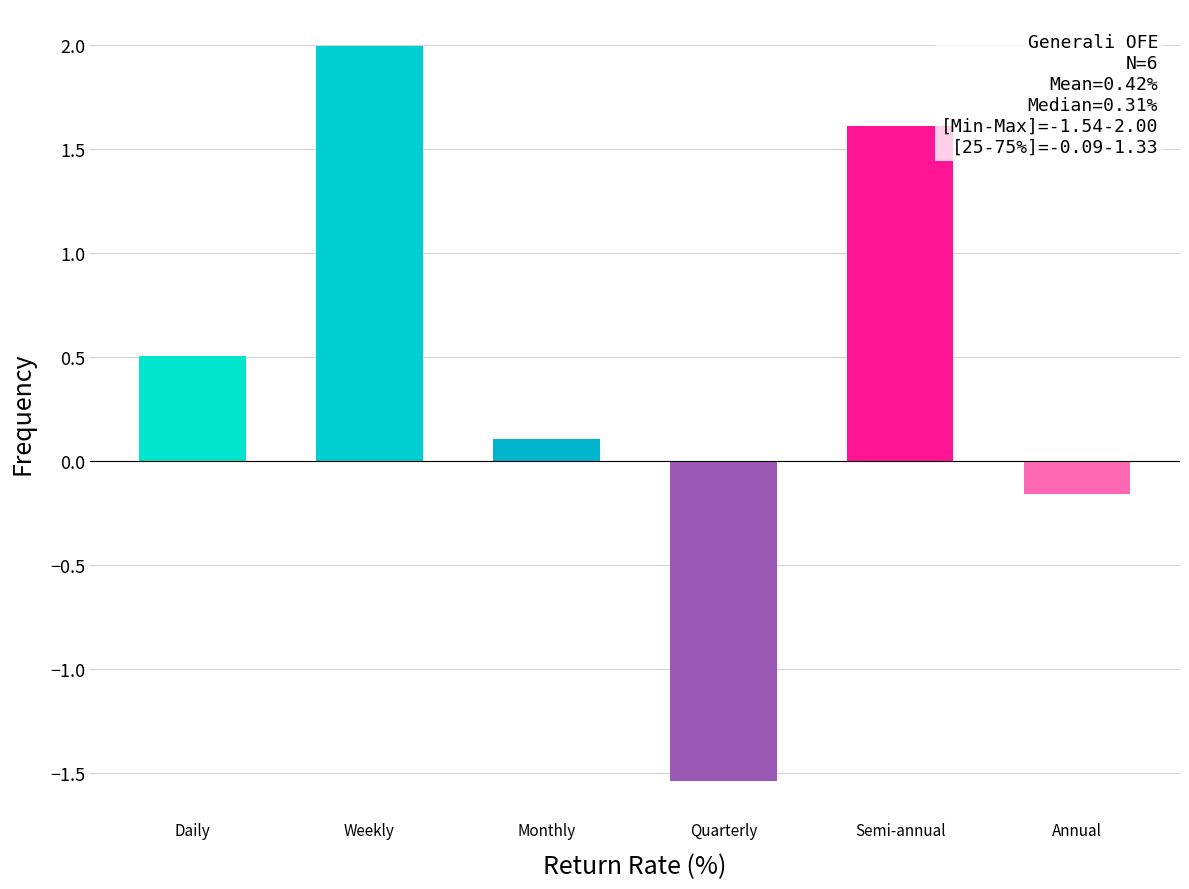

At which category does the chart reach its minimum across all series?

Quarterly